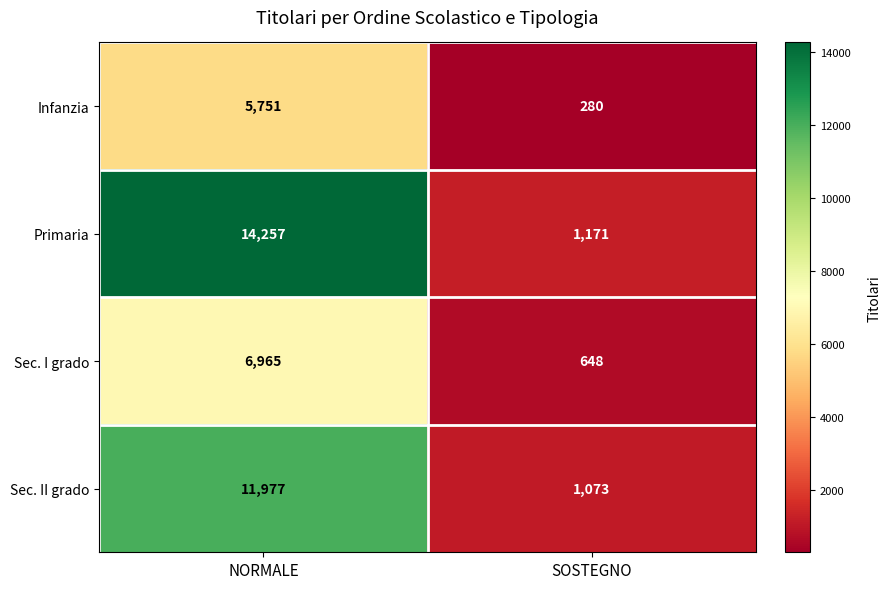

True or false: Sec. II grado has a value of 11977 at NORMALE.

True